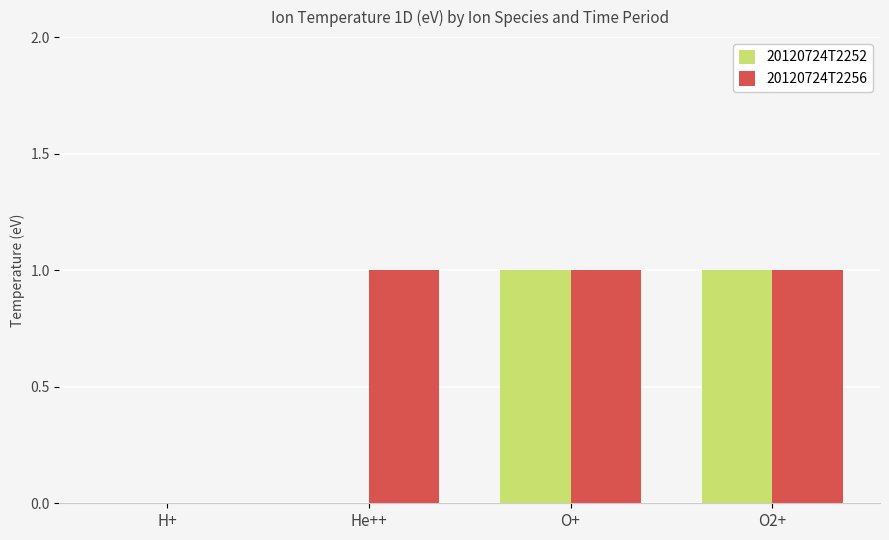

Which series changed the most between He++ and O+?

20120724T2252